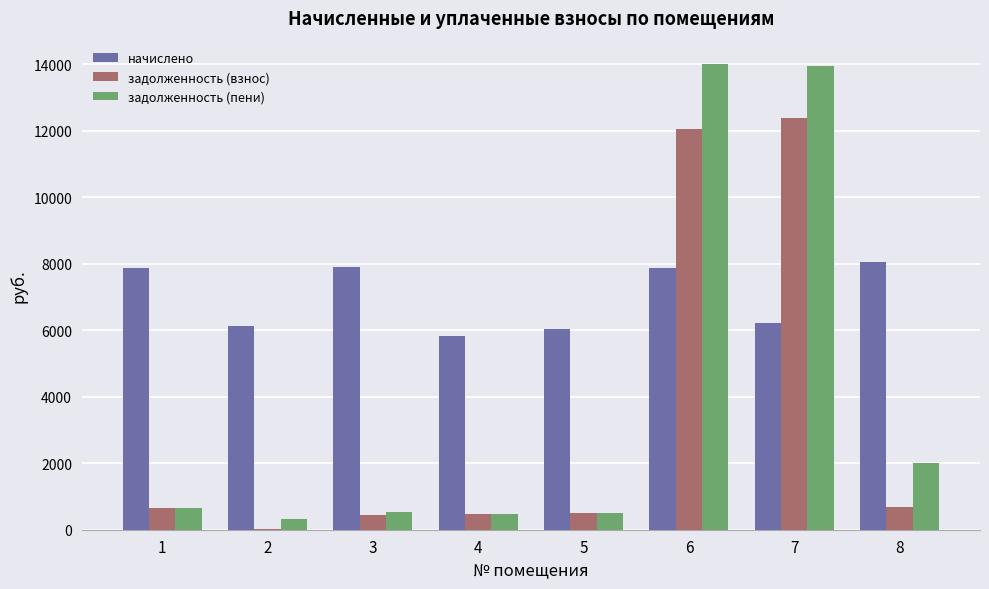

Which series has the largest total across all categories?

начислено